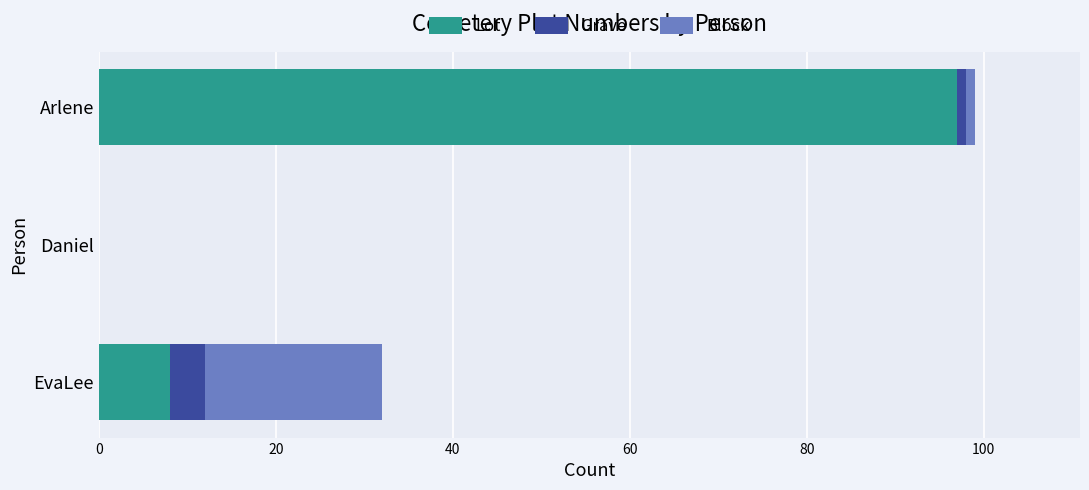

At which category is the sum across all series the highest?

Arlene